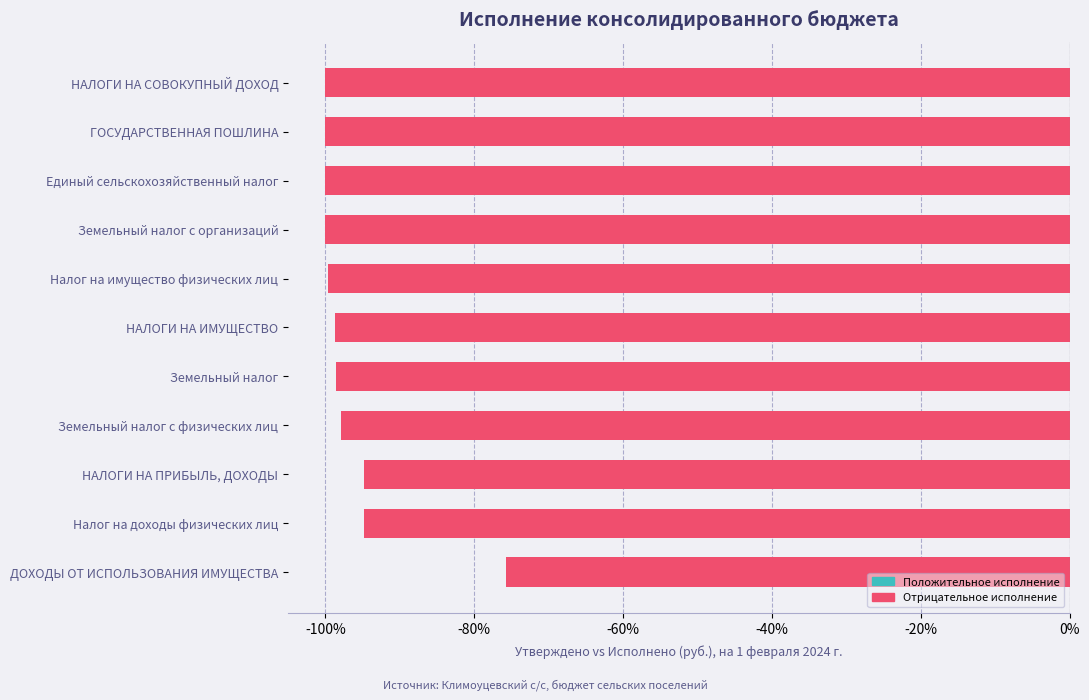

Count the number of categories in the chart.

11